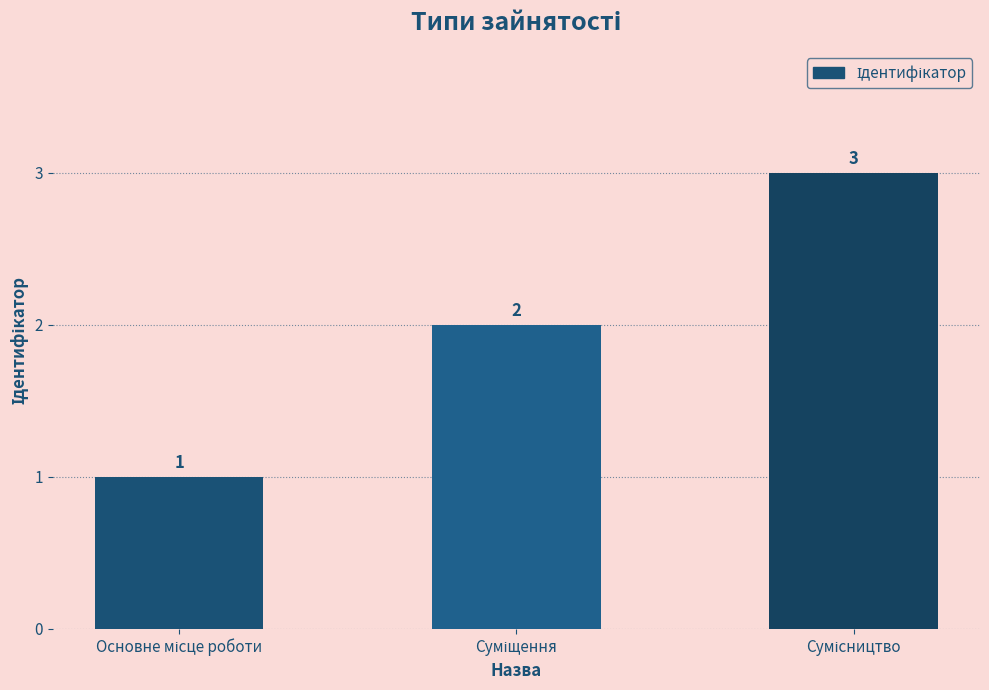

Are the bars grouped side by side (vs. stacked)?

No